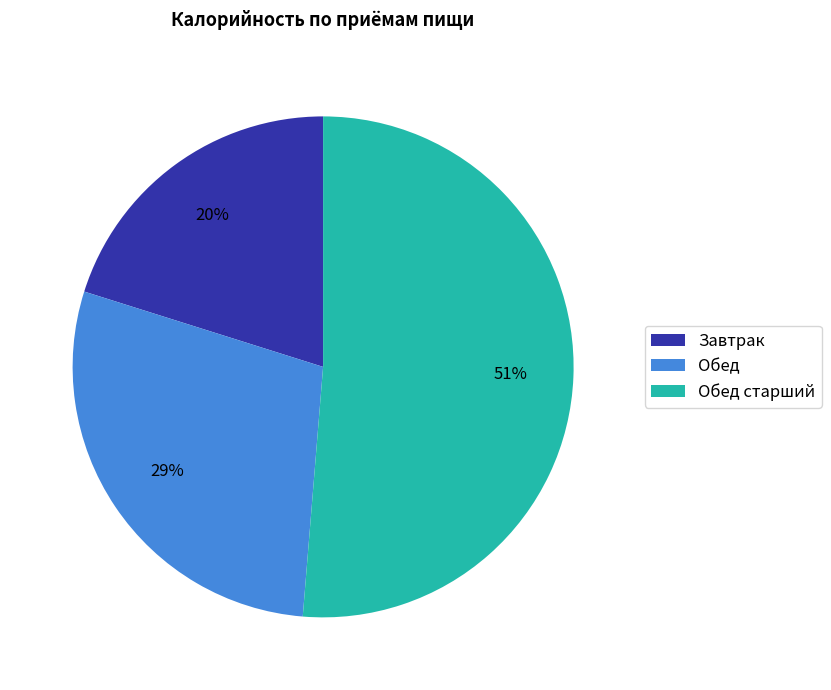

To the nearest percent, what portion does Обед старший represent?

51%